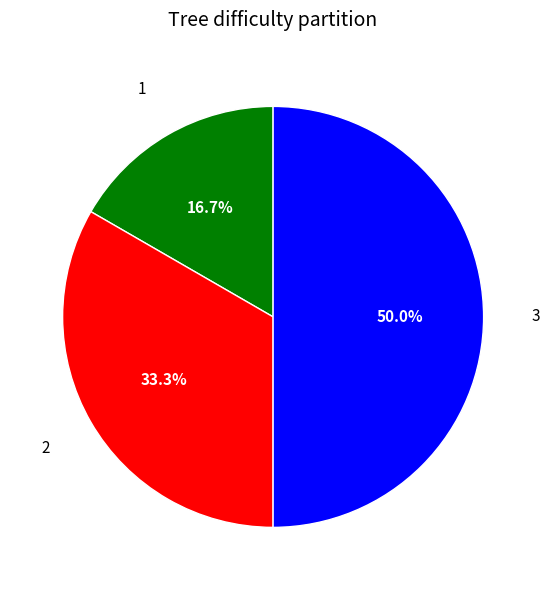

To the nearest percent, what portion does 1 represent?

17%